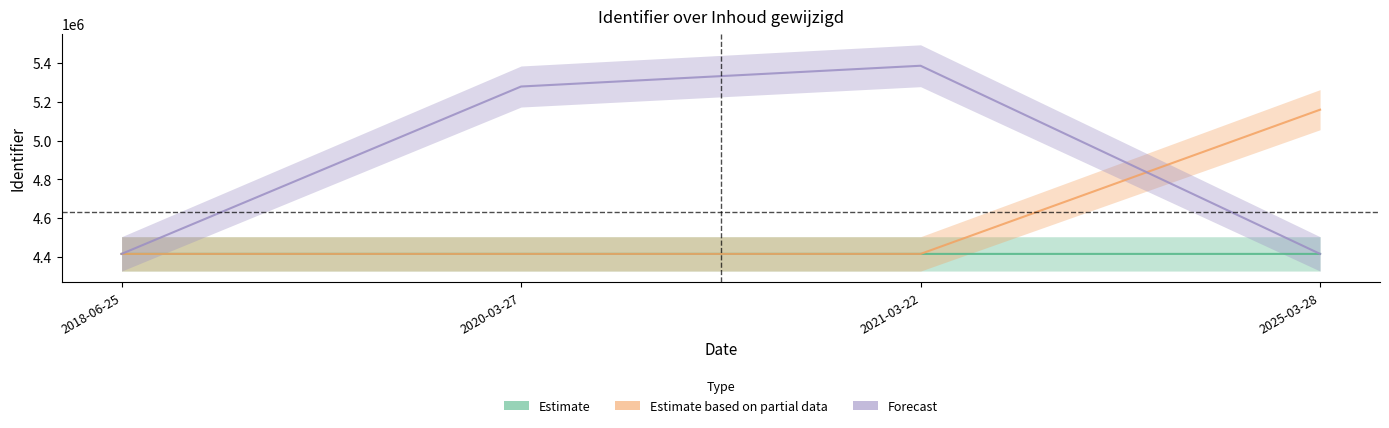

What is the smallest value displayed?

4417038